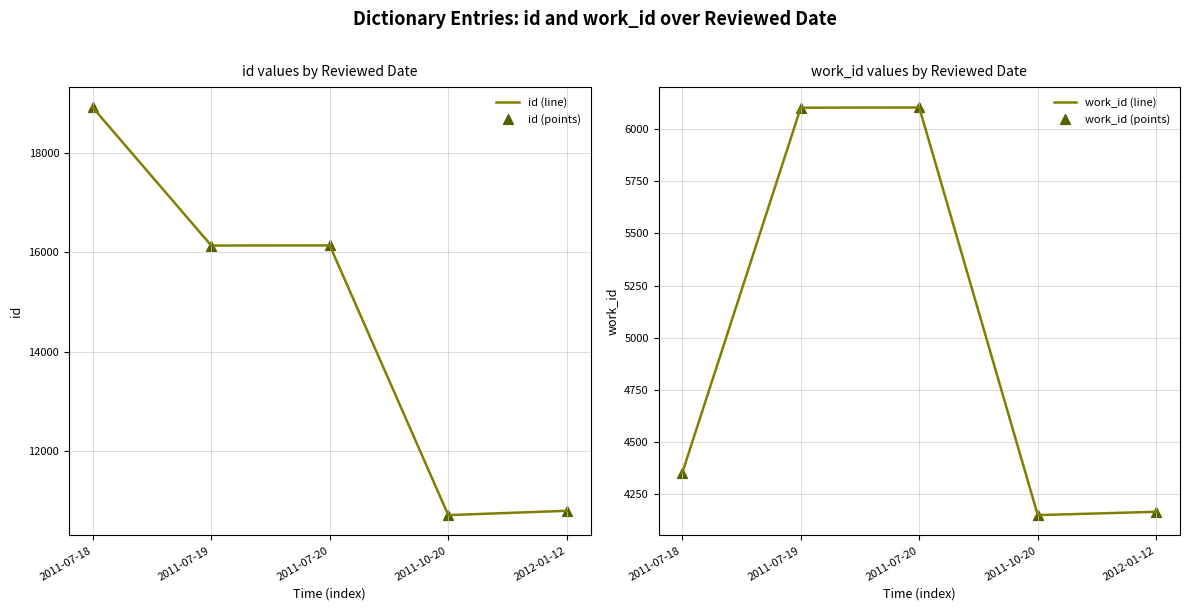

Which series contains the highest Y value?

id (line)